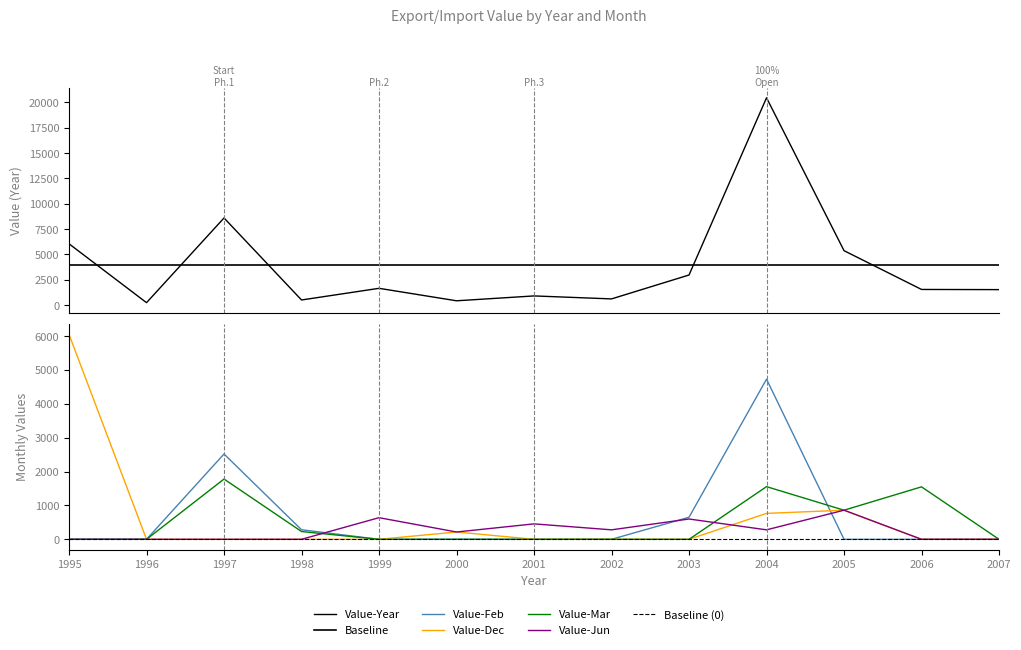

What is the spread (max minus min) of values at 2006?

1550